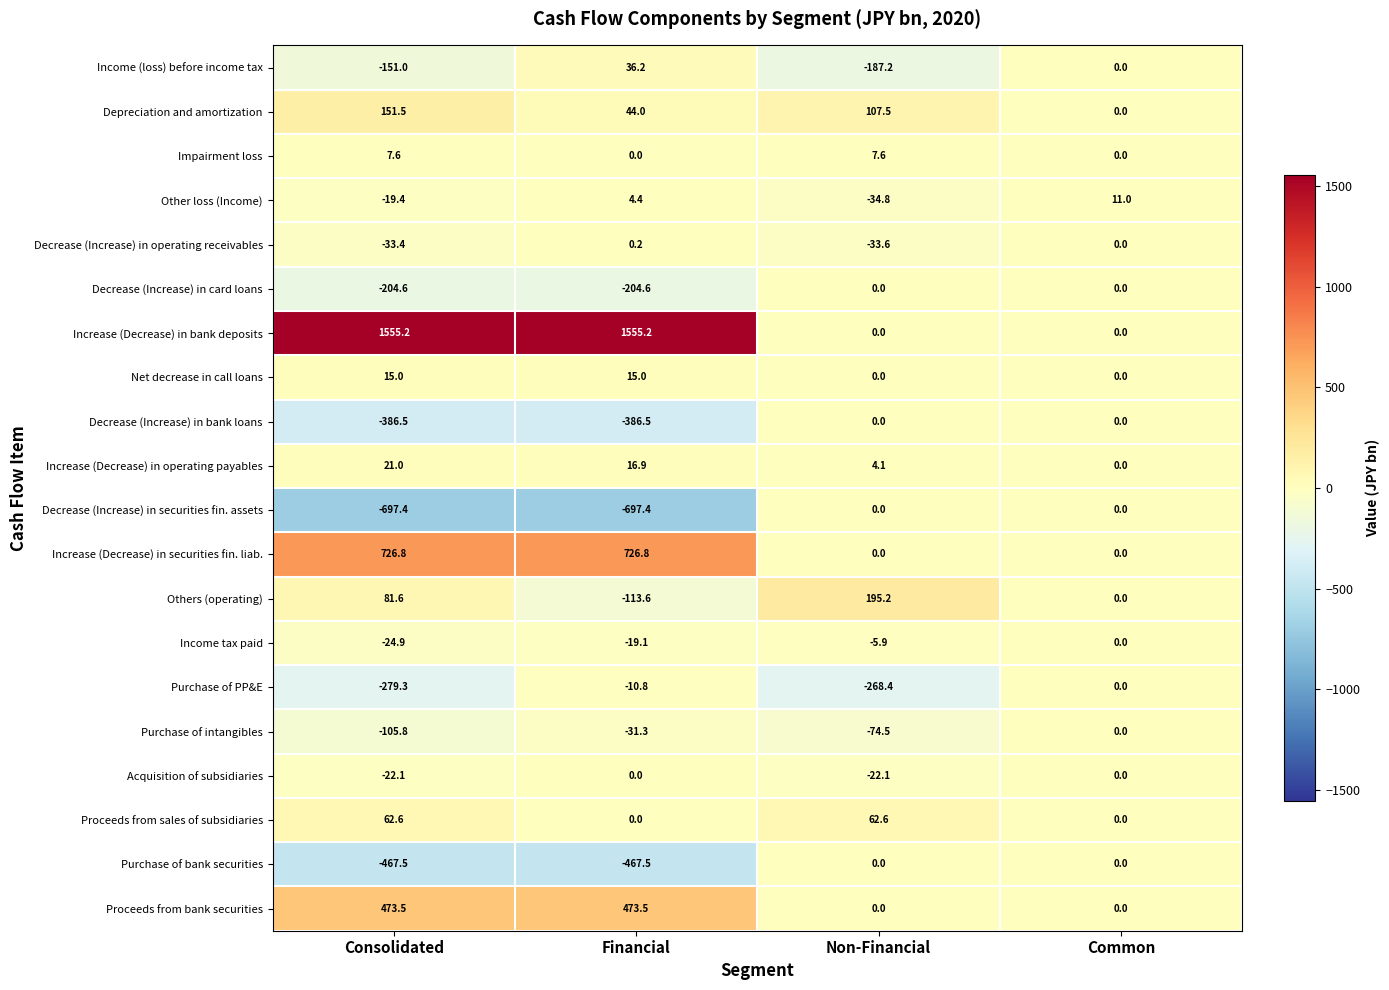

What is the sum of all Proceeds from bank securities values?

947.0